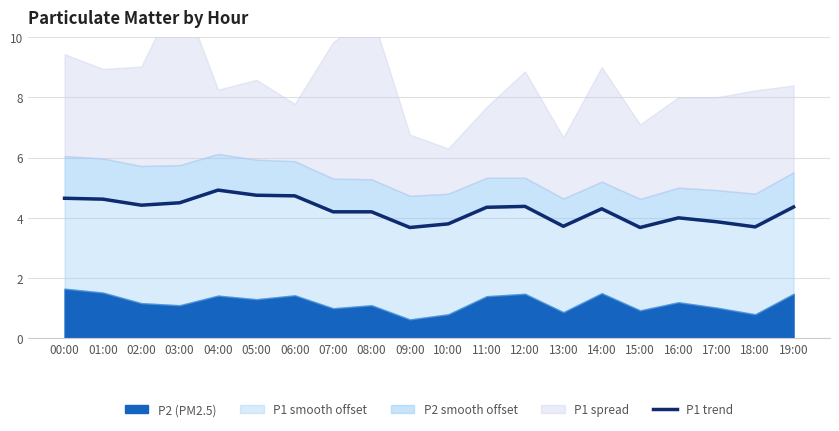

How many values are between 3 and 4?

7